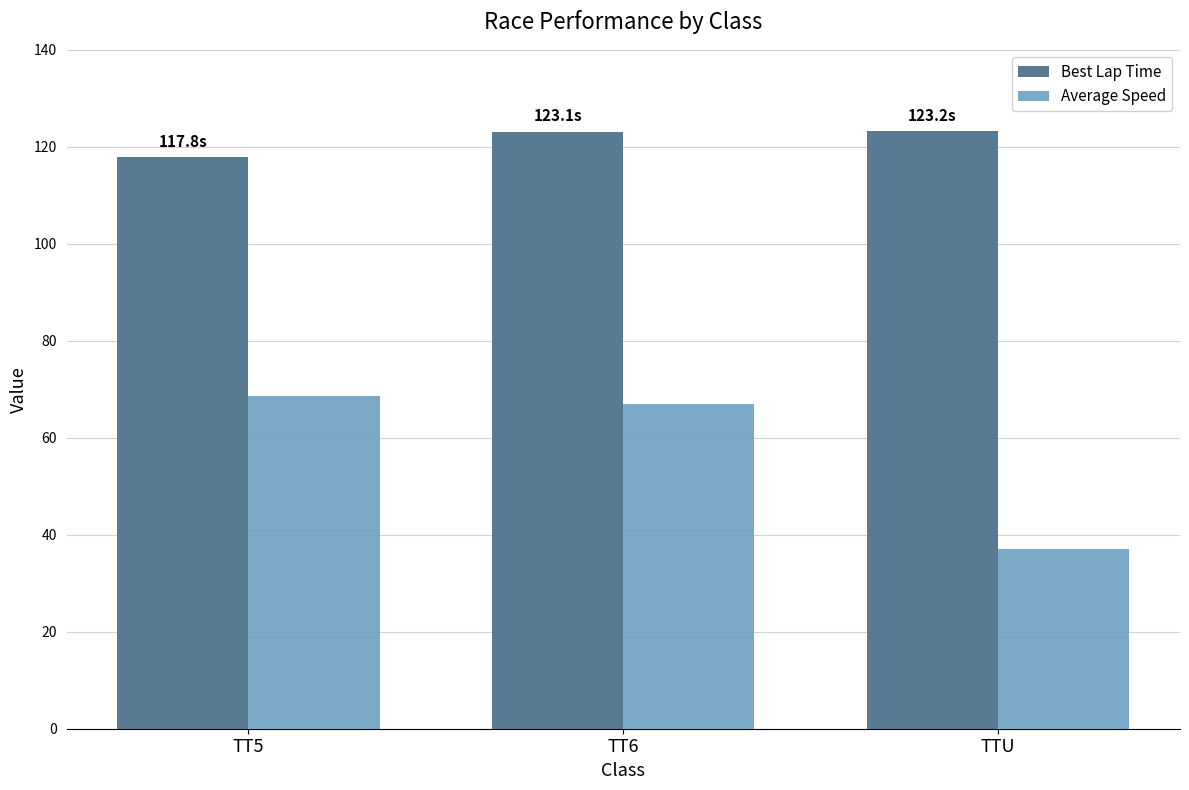

How many bars are there in each group?

2